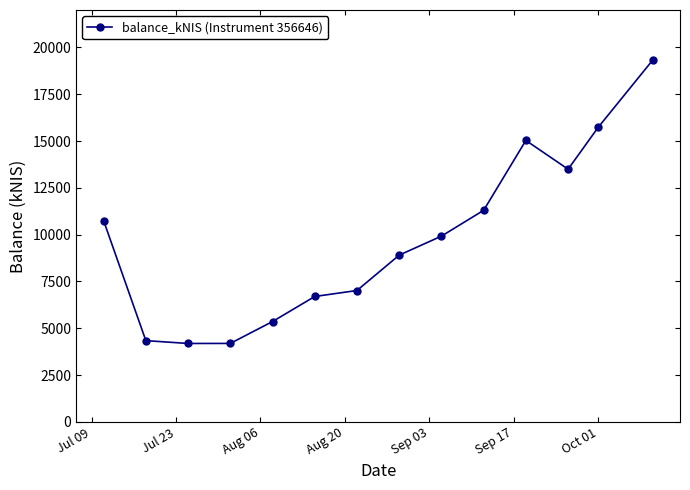

What is the value of the 4th point from the left?

4191.3